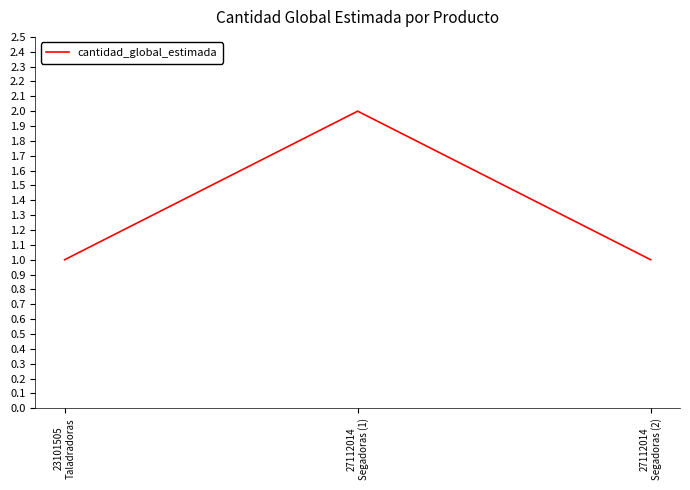

Between 23101505
Taladradoras and 27112014
Segadoras (1), which is larger?

27112014
Segadoras (1)